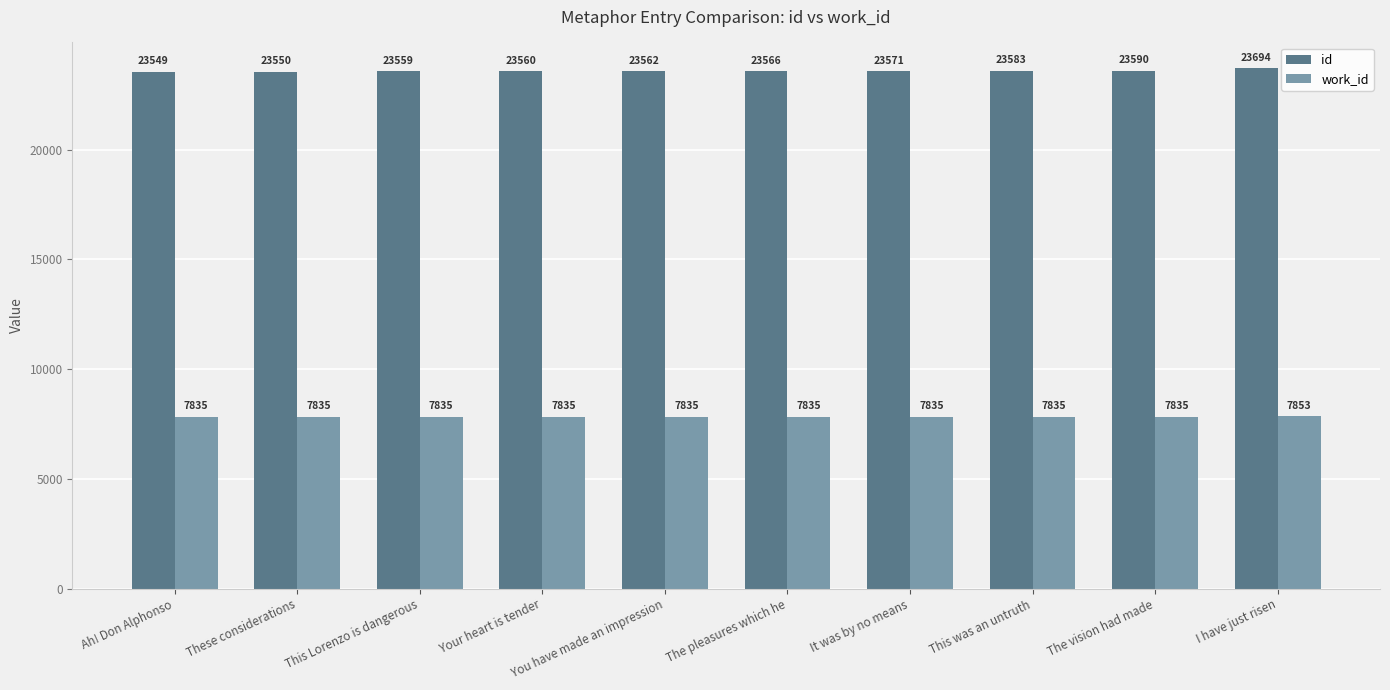

At I have just risen, list the series in order from largest to smallest.

id, work_id